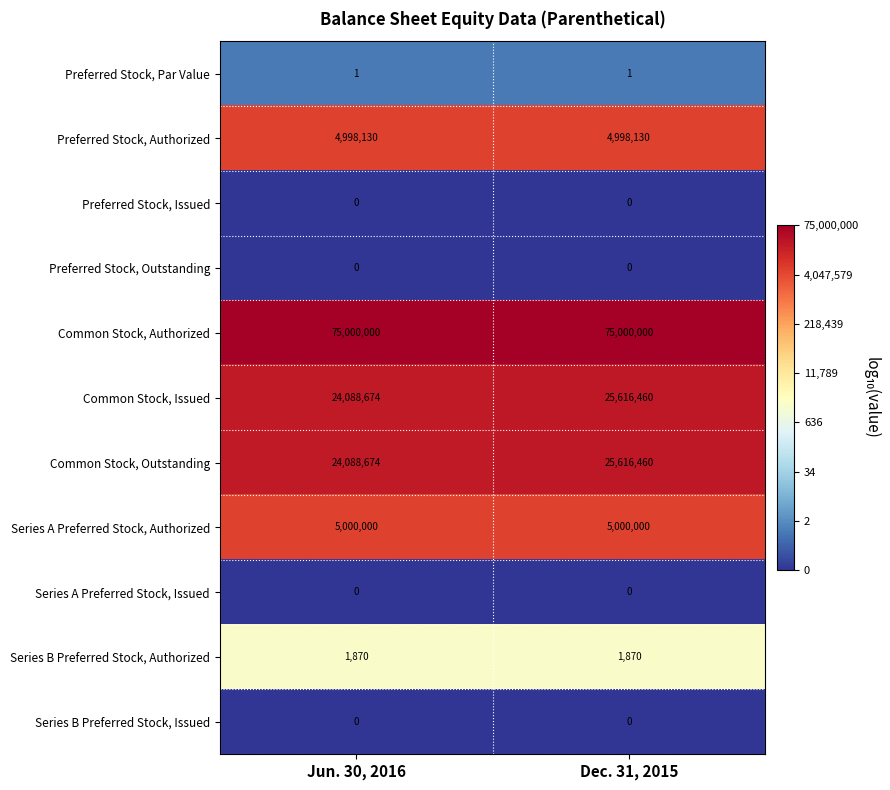

Is it true that Preferred Stock, Par Value equals 2 at Dec. 31, 2015?

False